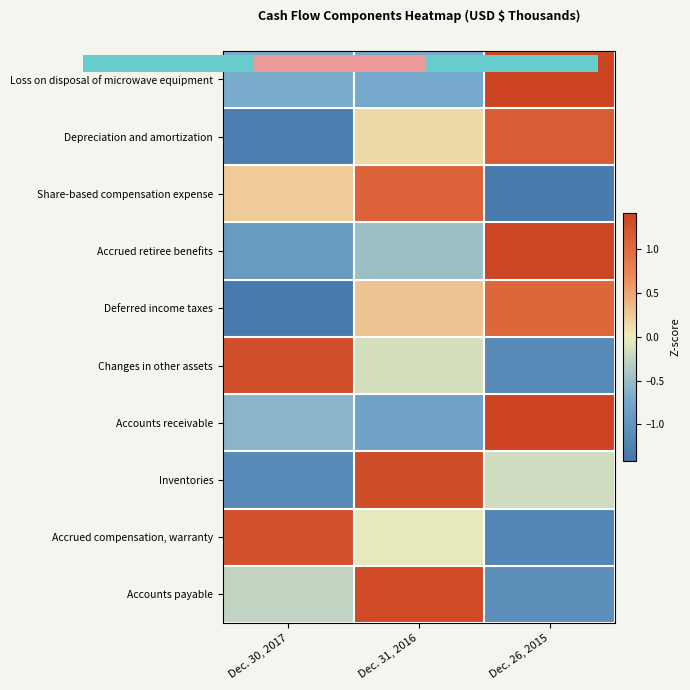

Count the number of categories in the chart.

3